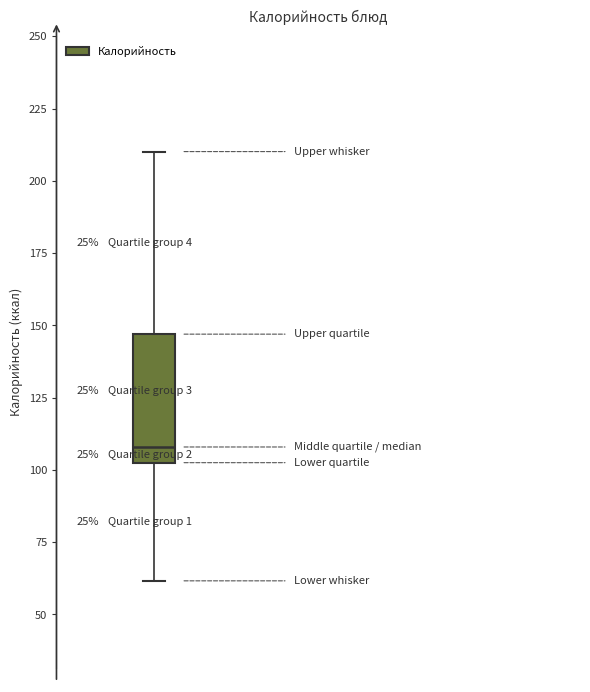

Where does the lower whisker of the box end on the y-axis? The values are not printed on the chart, so give them approximately, as read against the axis.

60